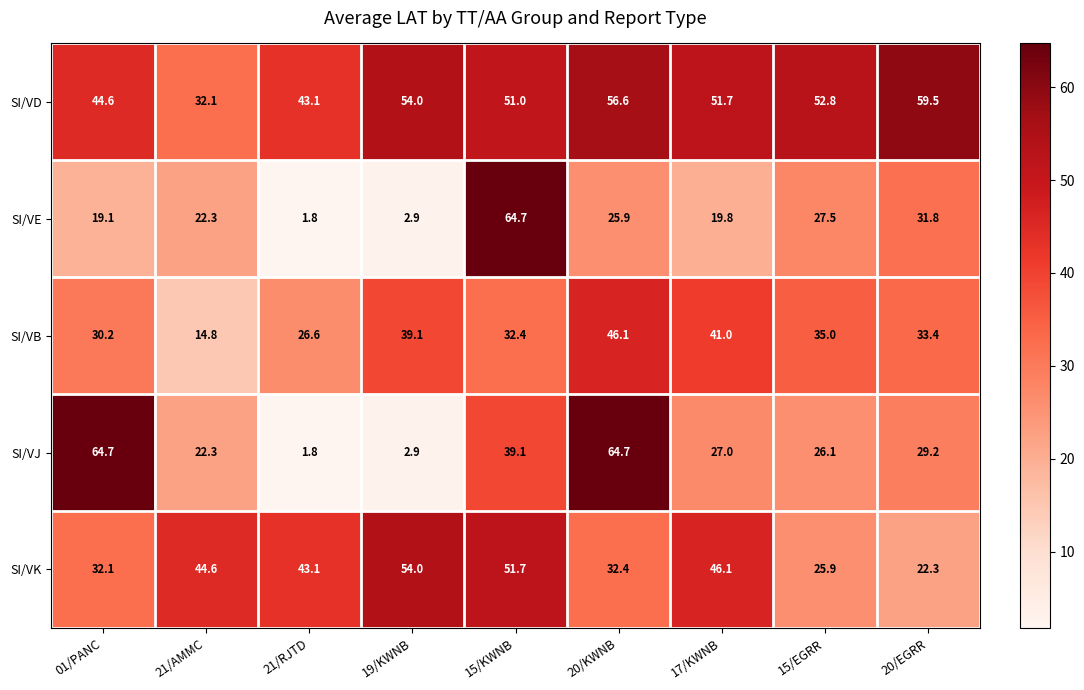

What is the difference between the maximum and minimum values in the SI/VJ series?

62.9